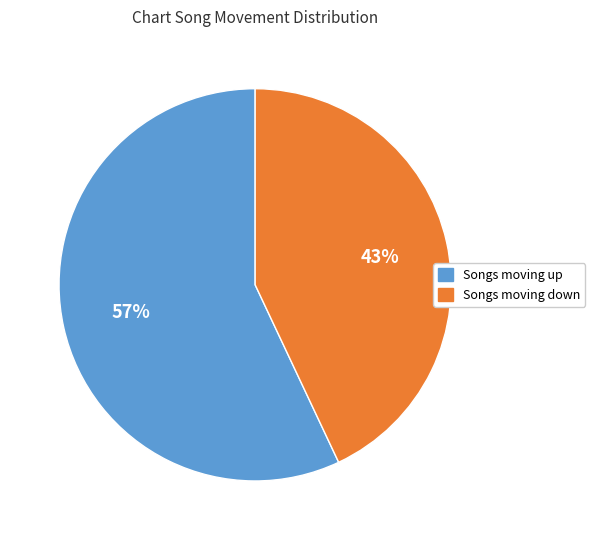

To the nearest percent, what is the difference between the largest and smallest slice percentages?

14%